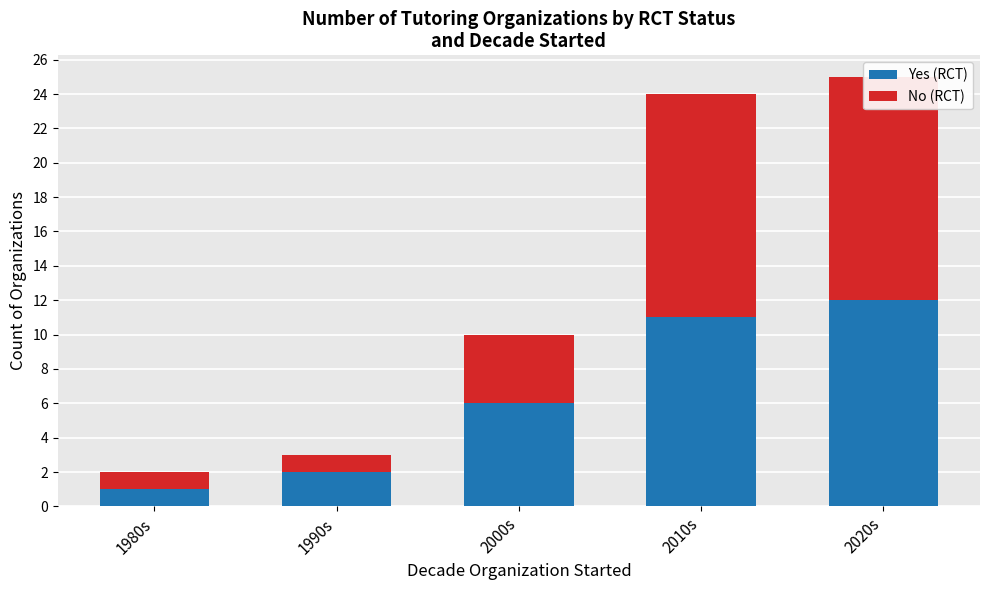

What is the greatest value displayed?

13